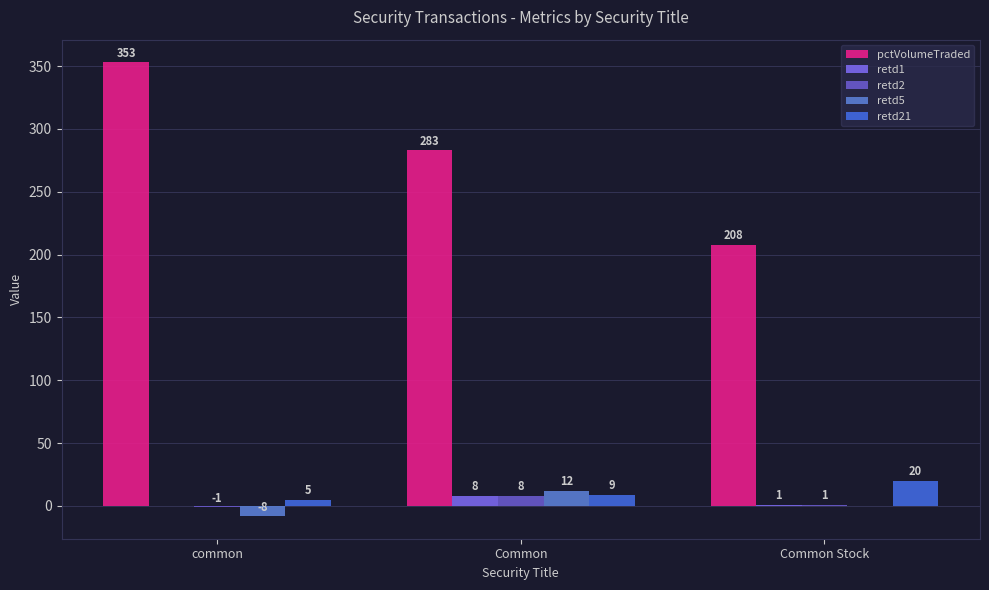

Are the bars grouped side by side (vs. stacked)?

Yes